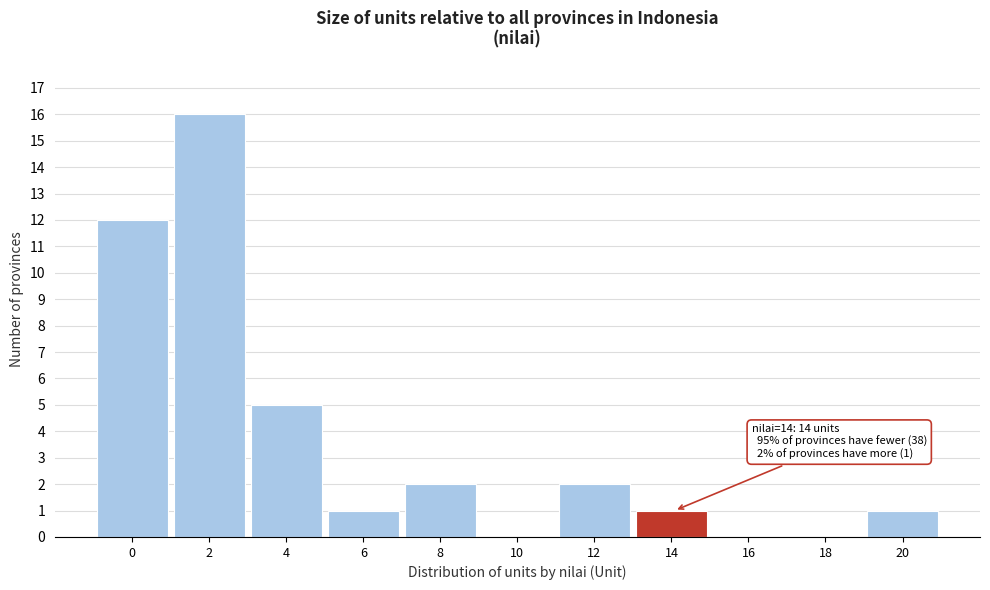

Reading left to right, transcribe all the data shown in this chart.

0=12	2=16	4=5	6=1	8=2	10=0	12=2	14=1	16=0	18=0	20=1